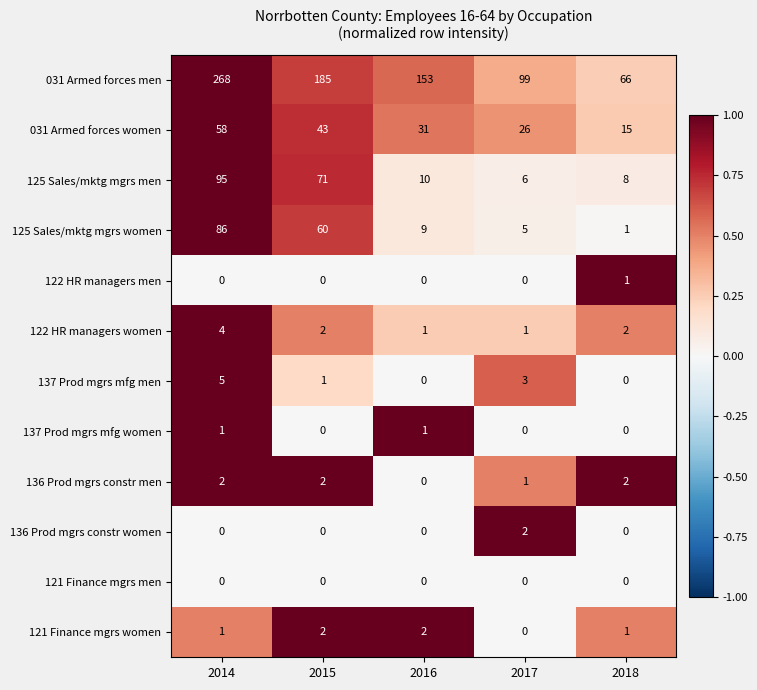

Count the 137 Prod mgrs mfg men values in the range 0 to 3.

4